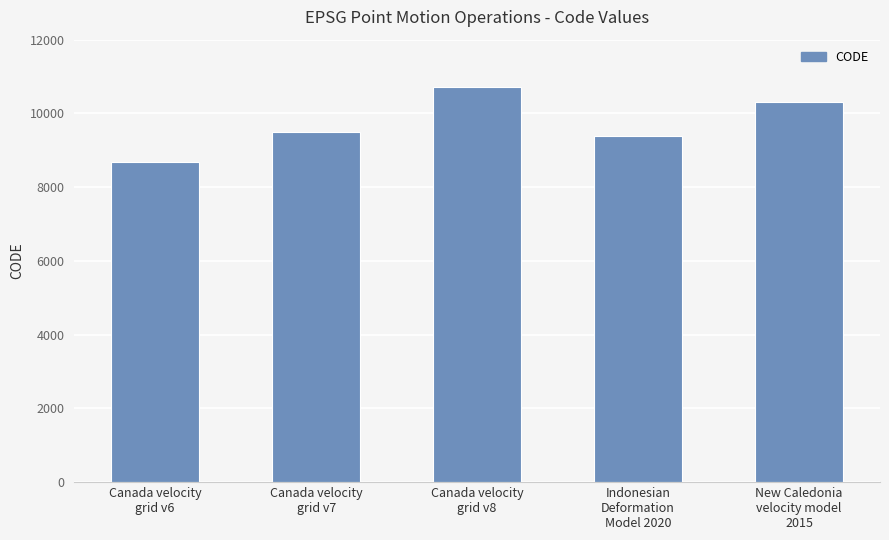

What is the label of the 2nd bar from the right?

Indonesian
Deformation
Model 2020